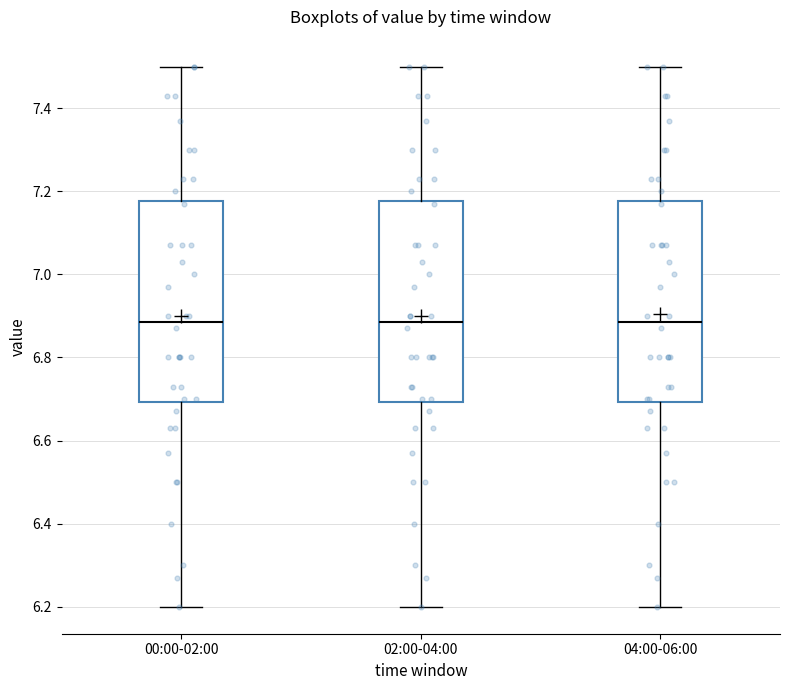

Where does the lower whisker of the box for 02:00-04:00 end on the y-axis? The values are not printed on the chart, so give them approximately, as read against the axis.

6.20